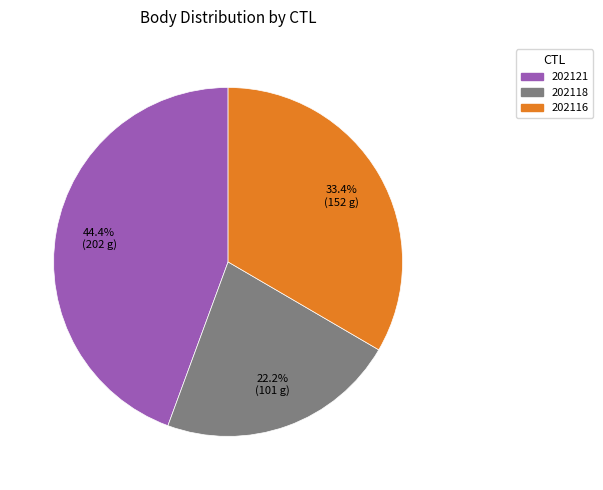

To the nearest percent, what portion does 202121 represent?

44%